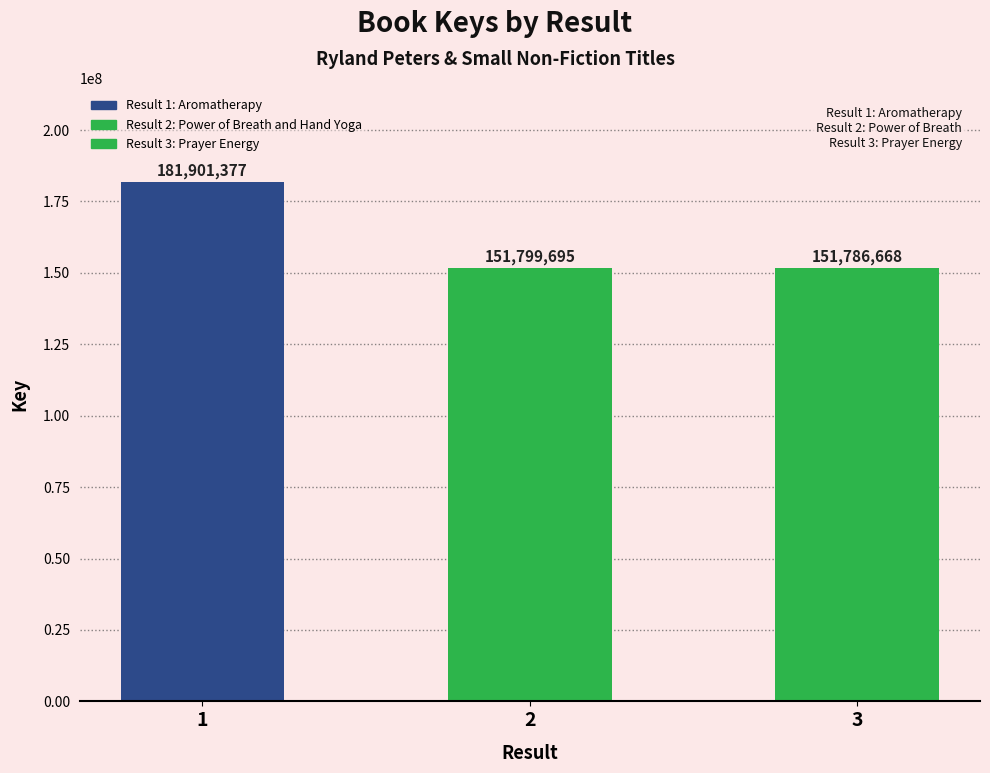

Does the chart contain any negative values?

No